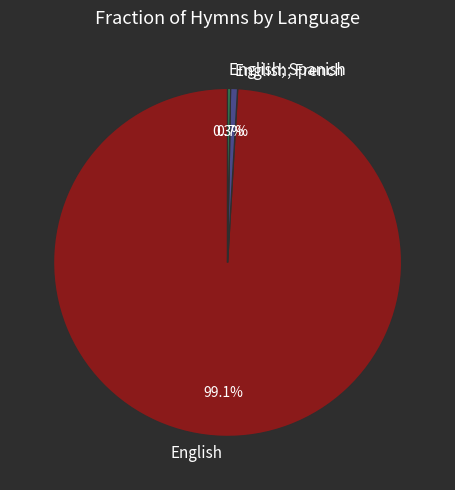

The English slice represents 8% of the pie. True or false?

False